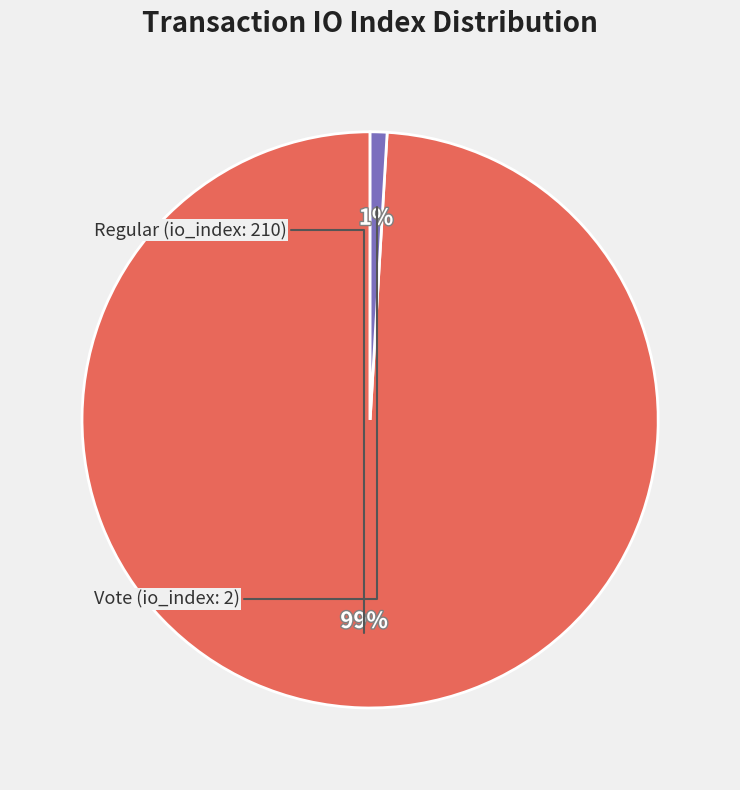

To the nearest percent, what is the difference between the largest and smallest slice percentages?

98%